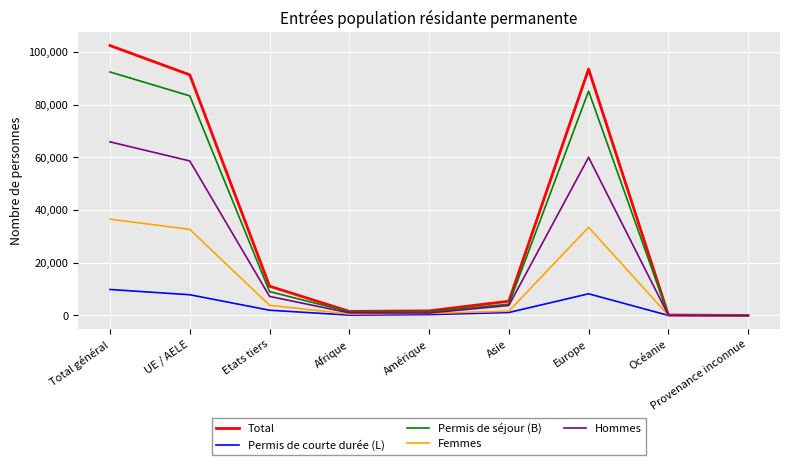

What position from the left is Afrique?

4